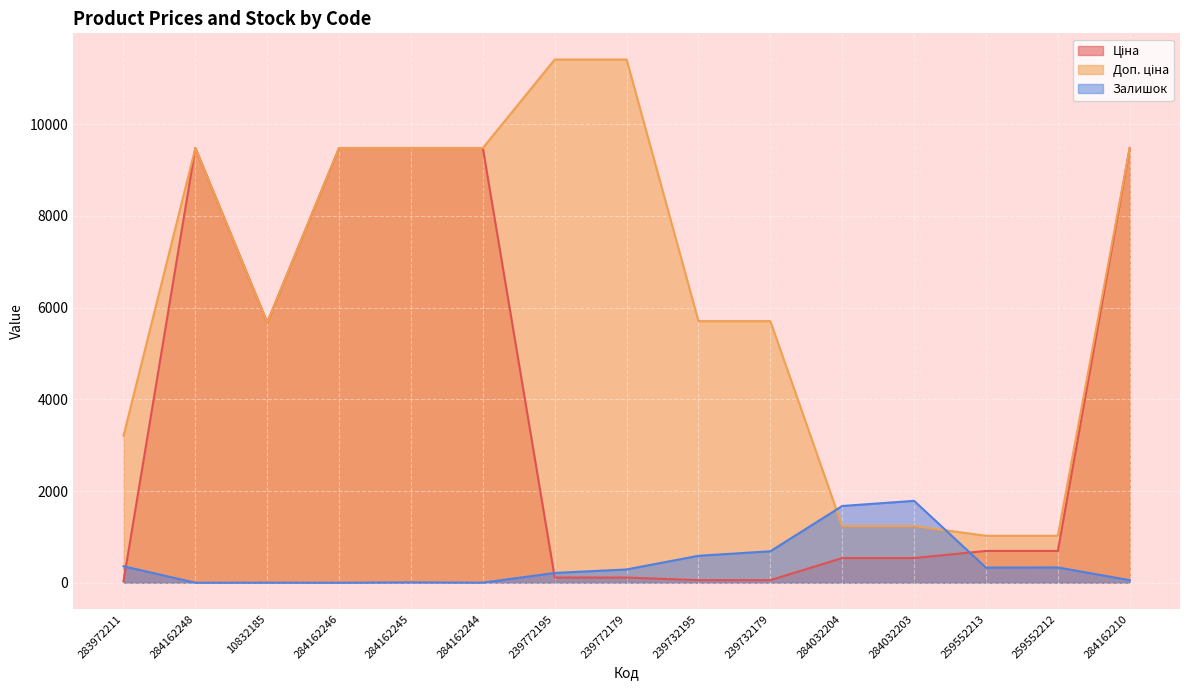

At which category does Доп. ціна reach its first local valley?

10832185